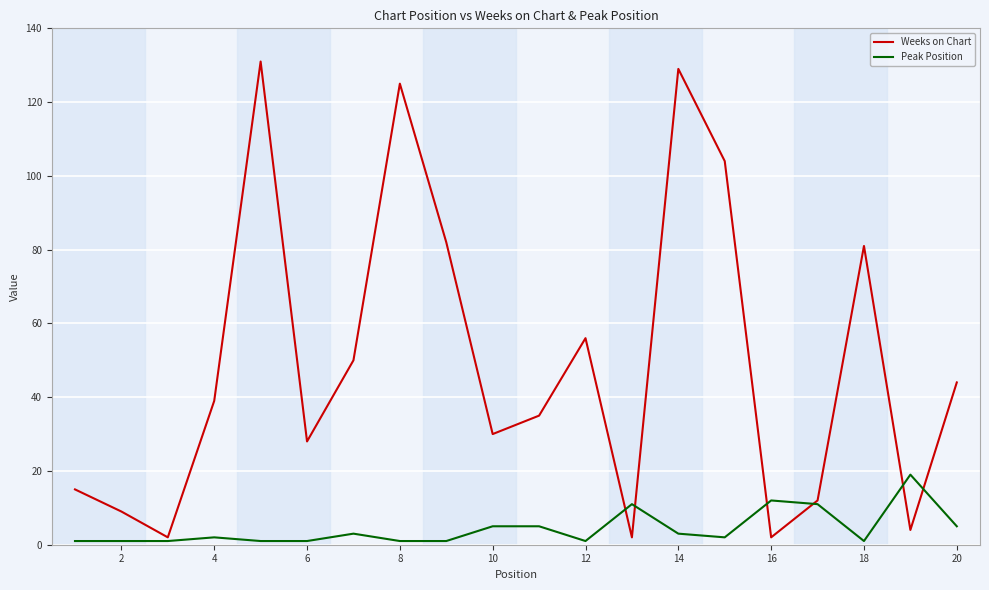

Which series has the largest total across all categories?

Weeks on Chart